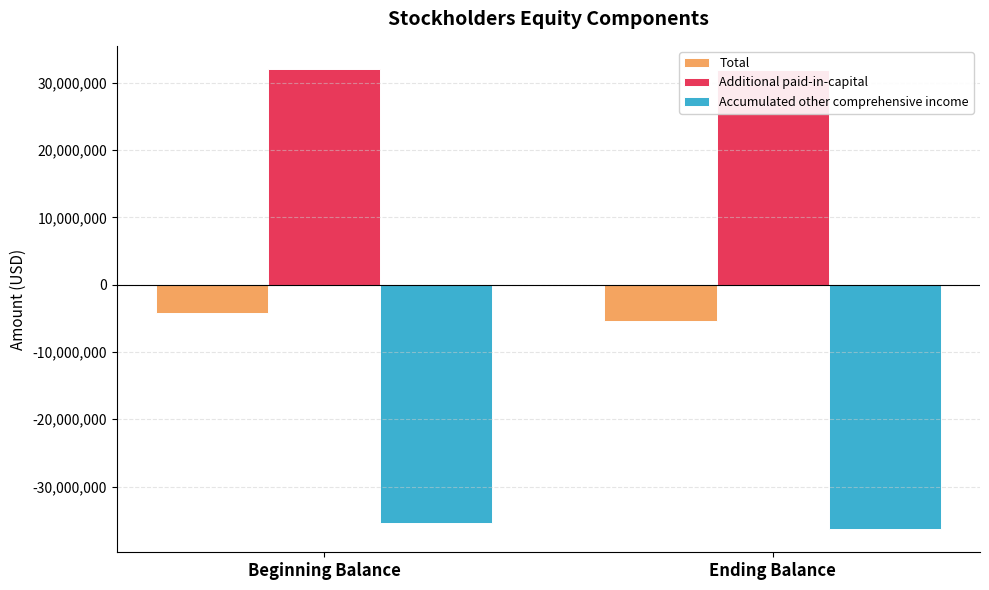

What is the average value of the Total series?

-4839000